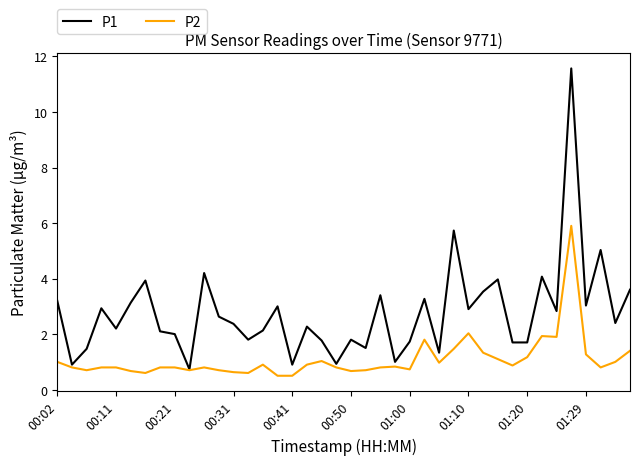

What is the difference between the second highest and second lowest values in the P2 series?

1.5